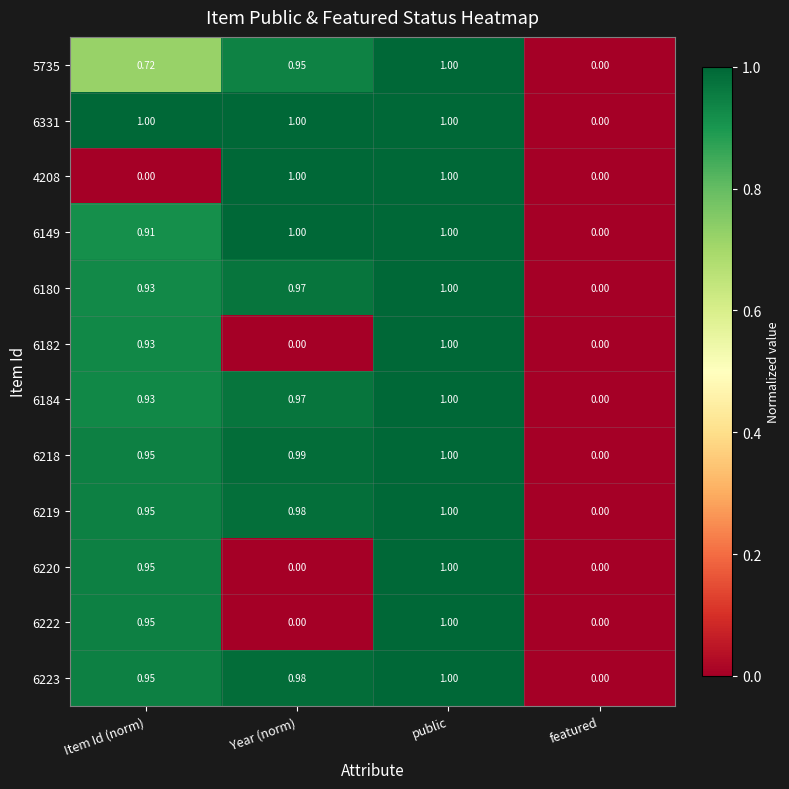

At which label does 6219 reach its peak?

public